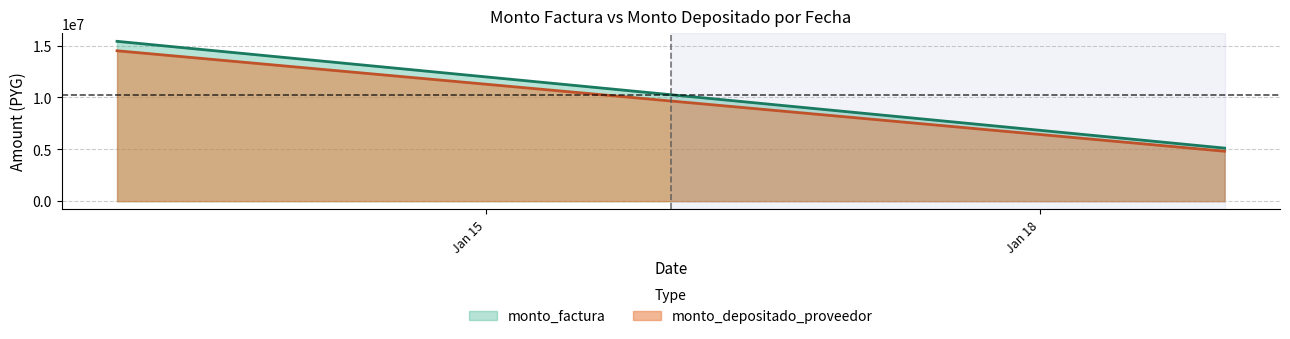

Which series has the largest range (max minus min)?

monto_factura